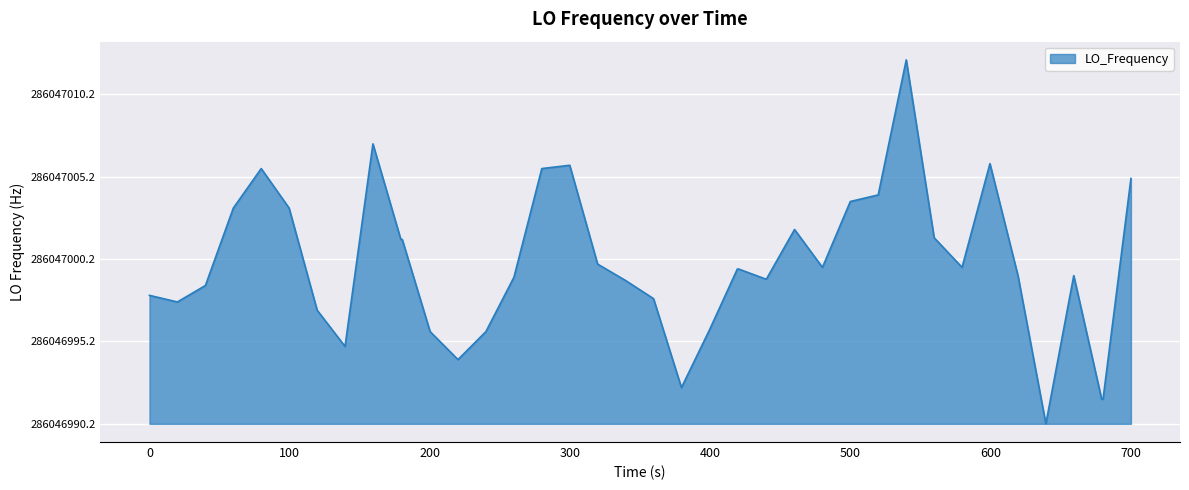

Does the chart have visible grid lines?

Yes